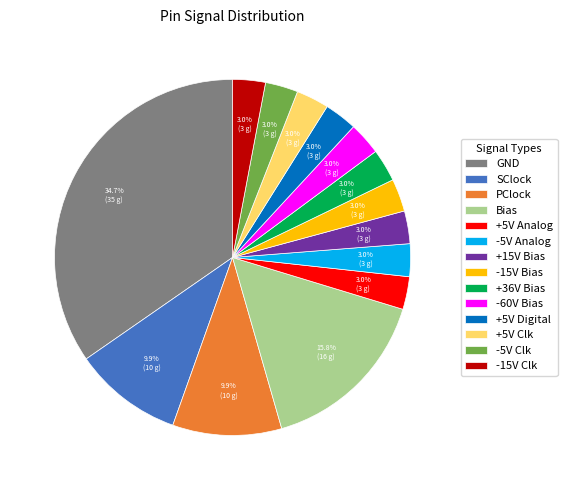

Approximately how many times larger is the value at -15V Bias compared to Bias?

0.2